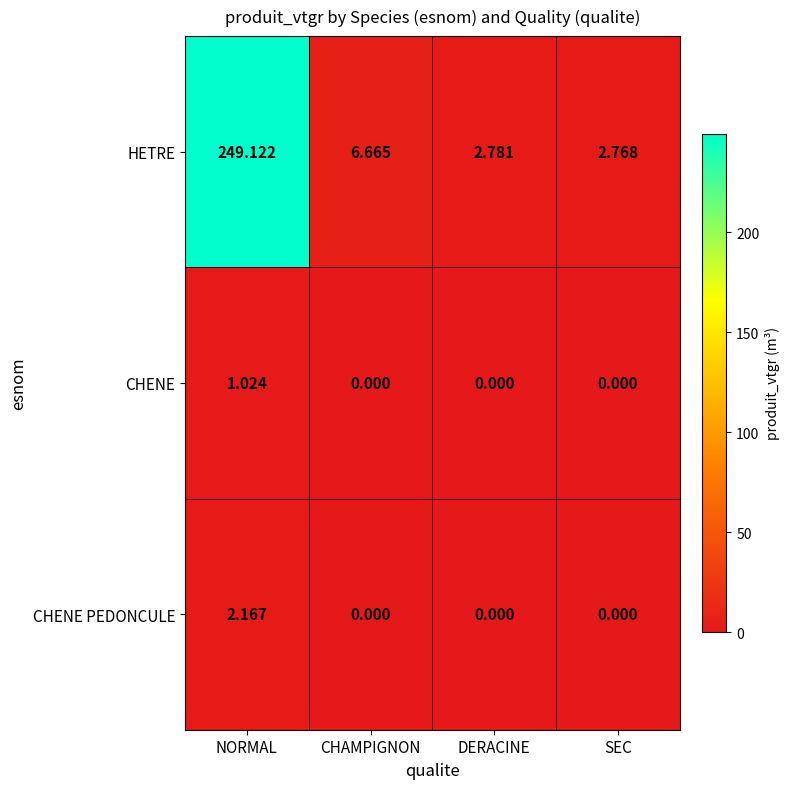

At which category does the chart reach its peak across all series?

NORMAL